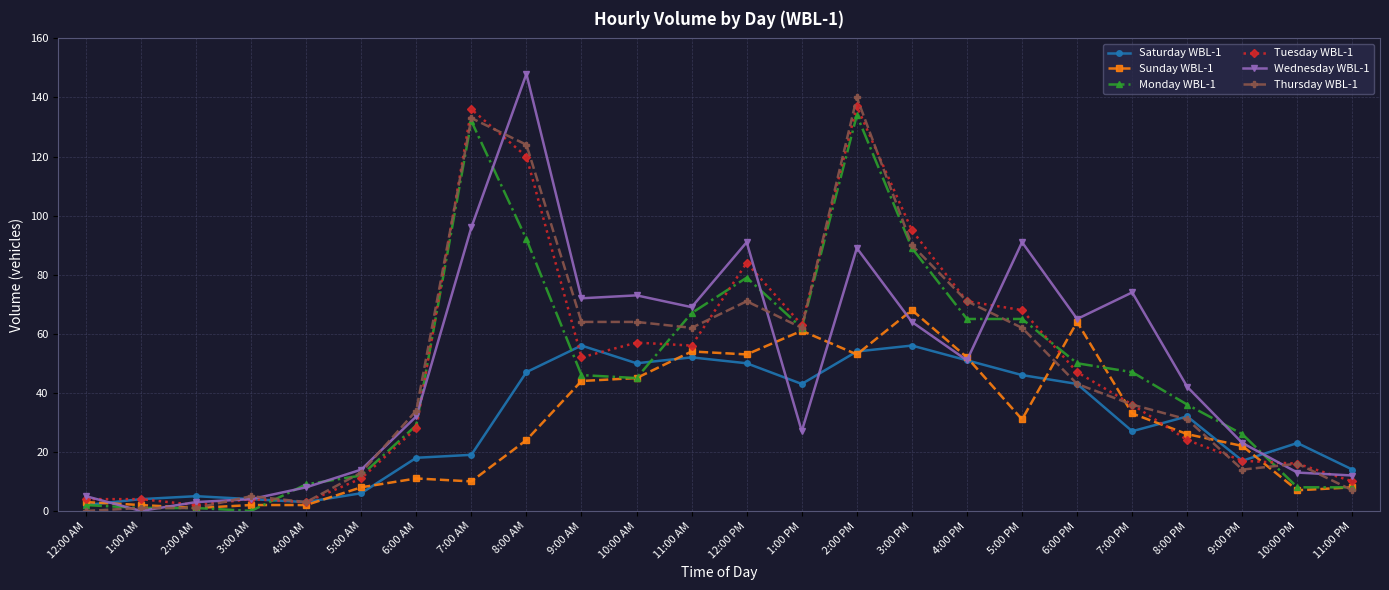

Which category has the highest value across all series?

8:00 AM